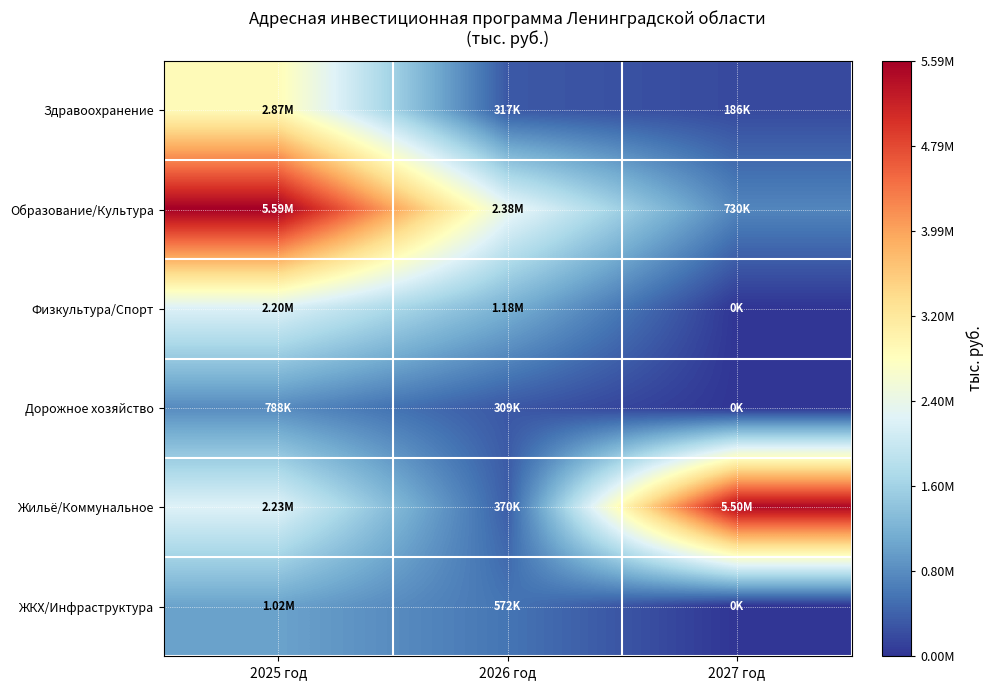

Rank the series at 2026 год from lowest to highest value.

Дорожное хозяйство, Здравоохранение, Жильё/Коммунальное, ЖКХ/Инфраструктура, Физкультура/Спорт, Образование/Культура